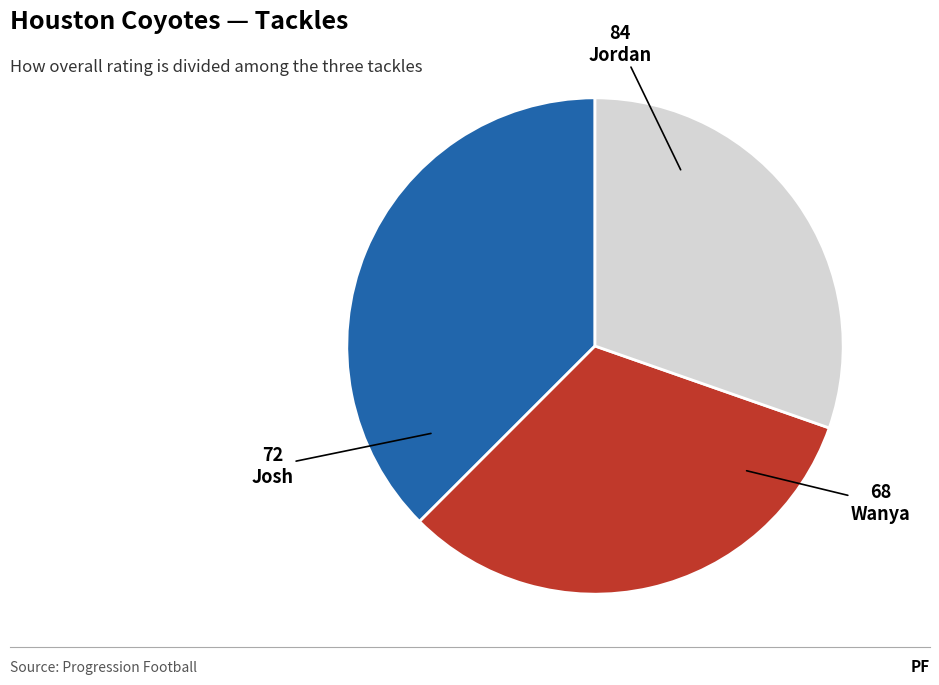

Is it true that Jordan is 38% of the pie?

True